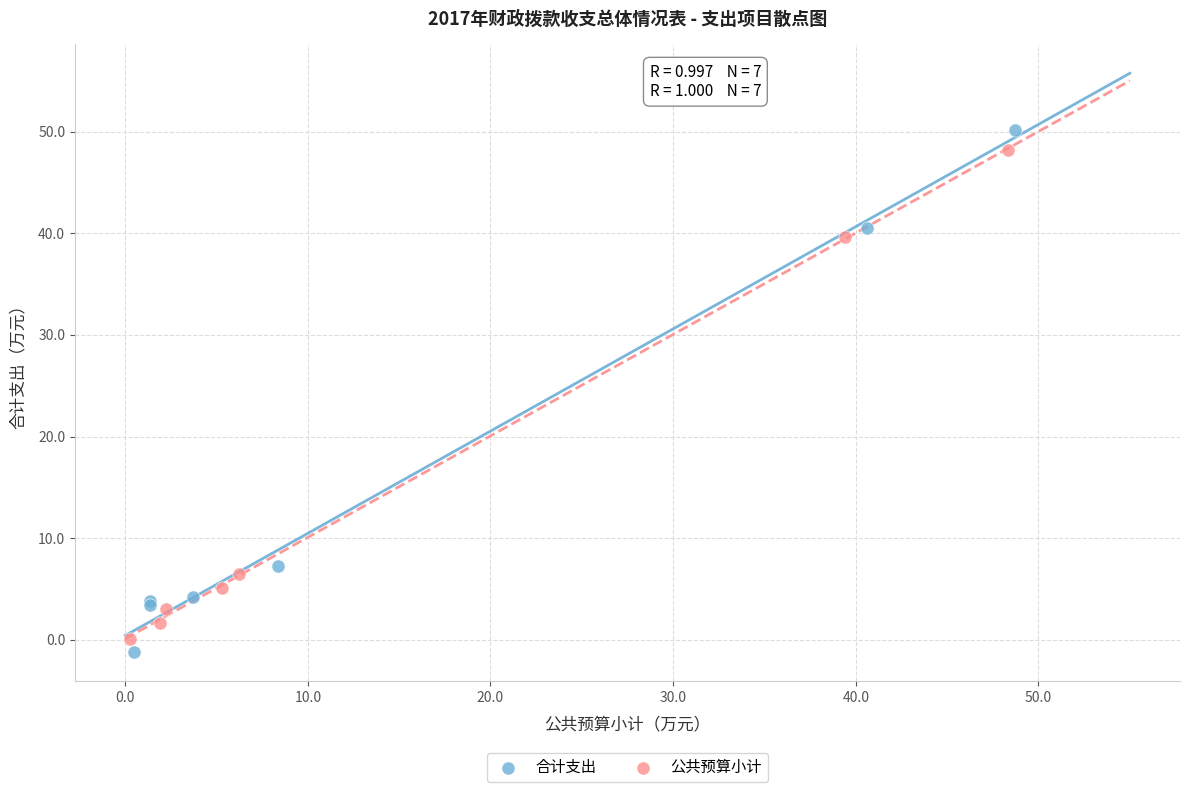

Which series has the largest Y range (max minus min)?

合计支出